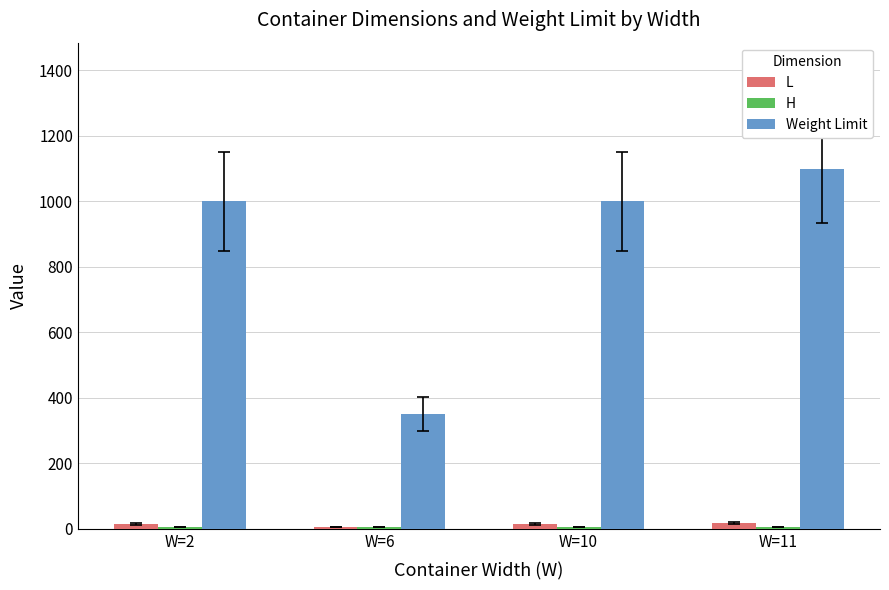

Count the number of data series in this chart.

3